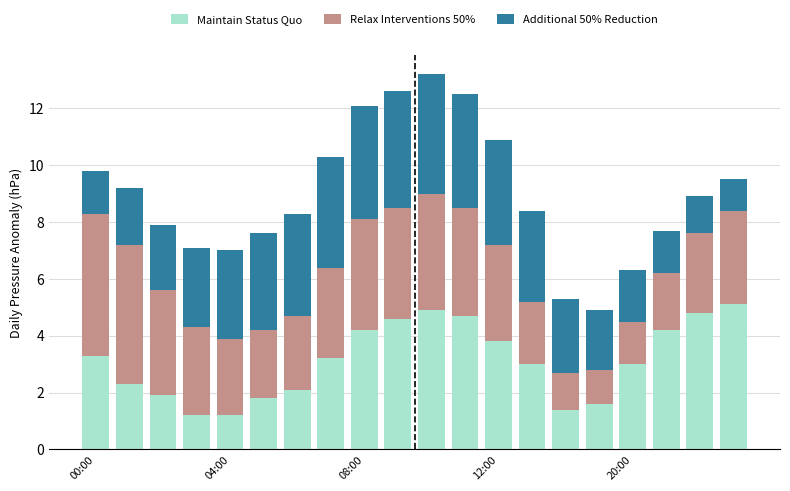

What is the minimum value for Maintain Status Quo?

1.2